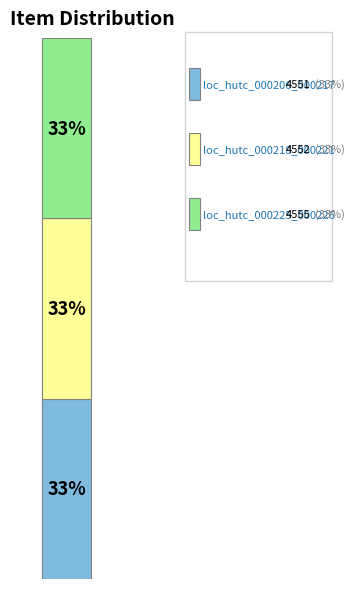

Are the bars horizontal?

No